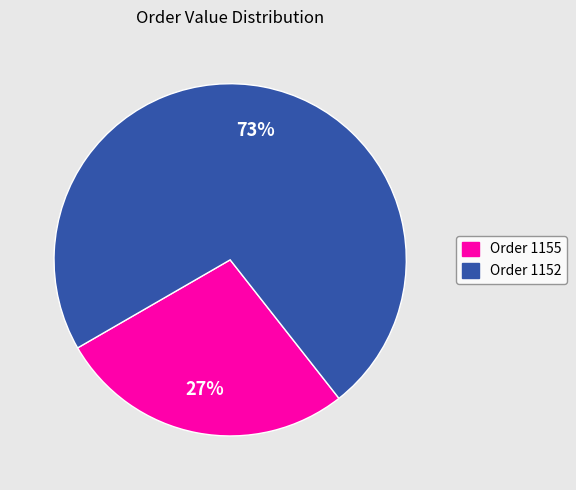

How many slices are in this pie chart?

2